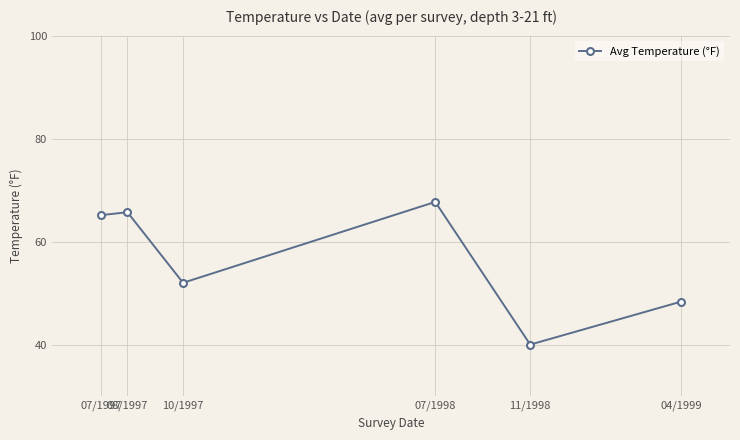

What is the change in value from 11/1998 to 04/1999?

+8.3